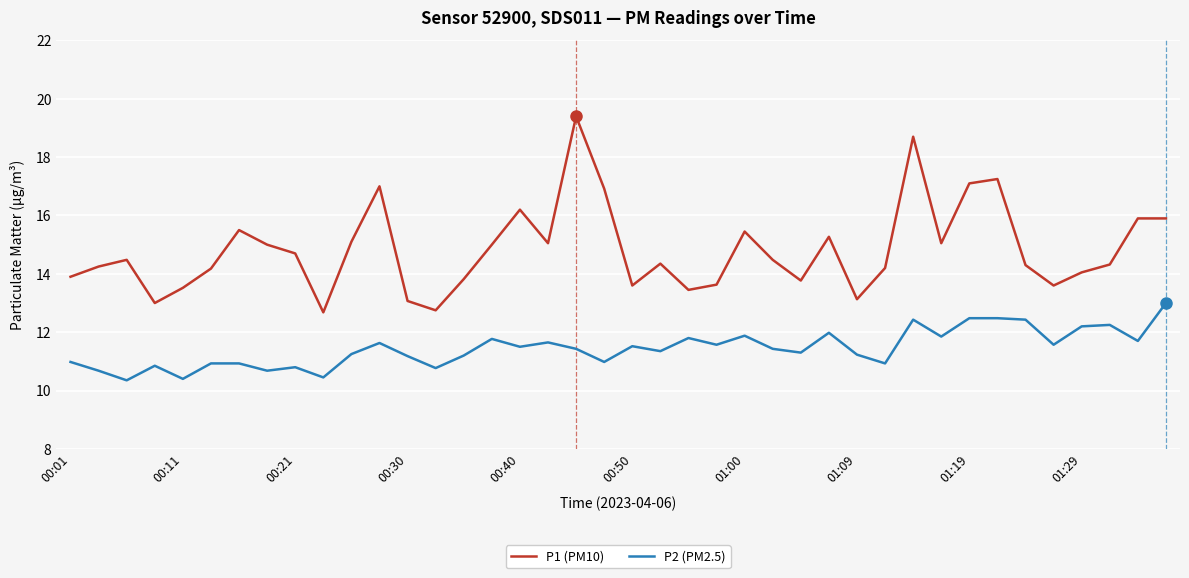

What is the maximum value for P1 (PM10)?

19.4